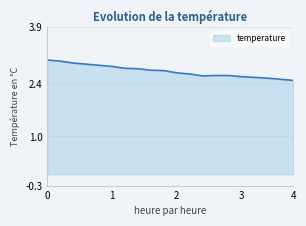

What is the difference between the maximum and minimum values?

0.5